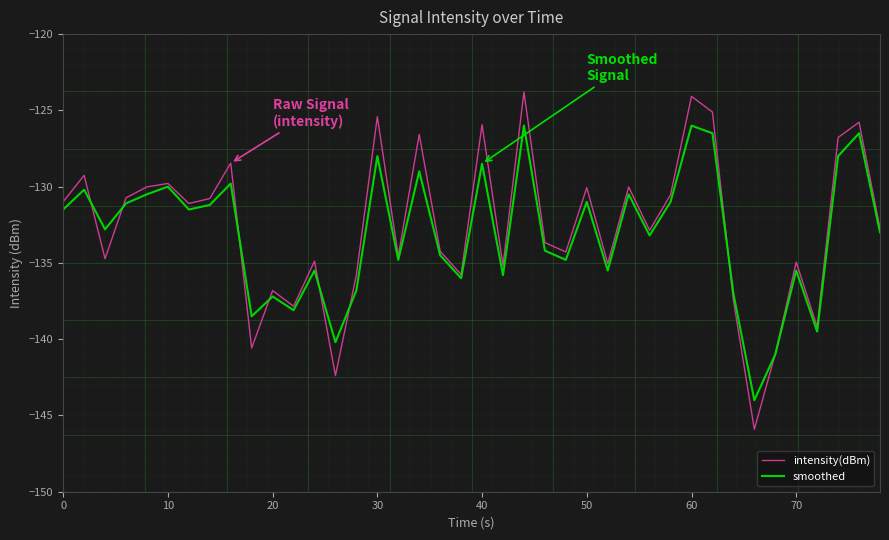

How many values in the smoothed series exceed -132?

19